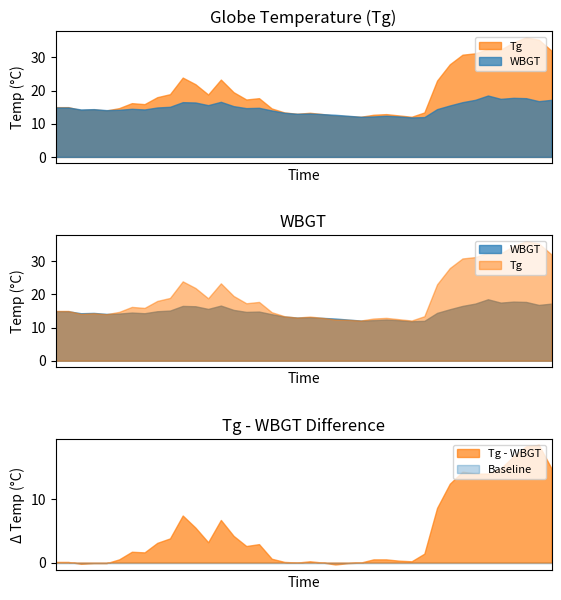

What is the difference between the second highest and second lowest values in the Tg series?

23.2